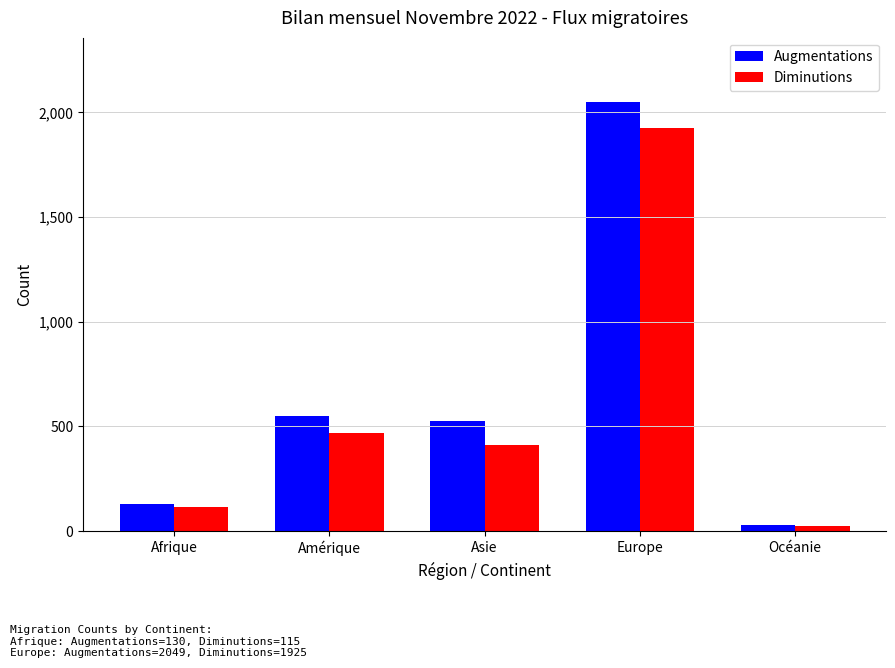

What position from the right is Europe?

2